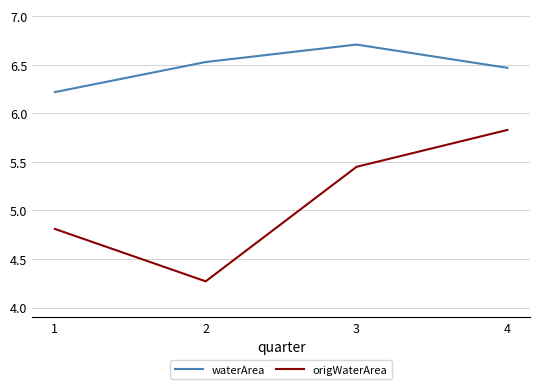

At which category does the chart reach its minimum across all series?

2